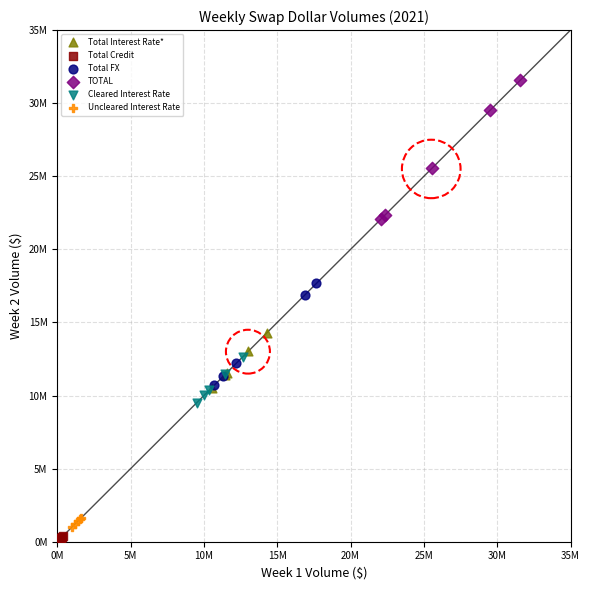

What are all the series names shown in the legend?

Total Interest Rate*, Total Credit, Total FX, TOTAL, Cleared Interest Rate, Uncleared Interest Rate